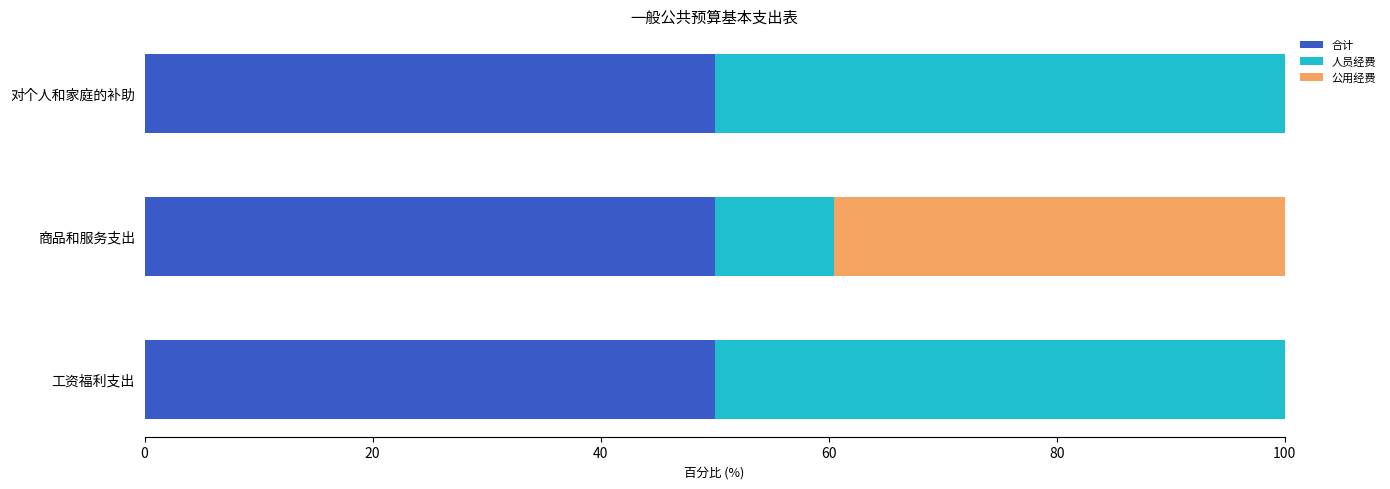

What is the approximate value of 合计 at 对个人和家庭的补助?

50.0